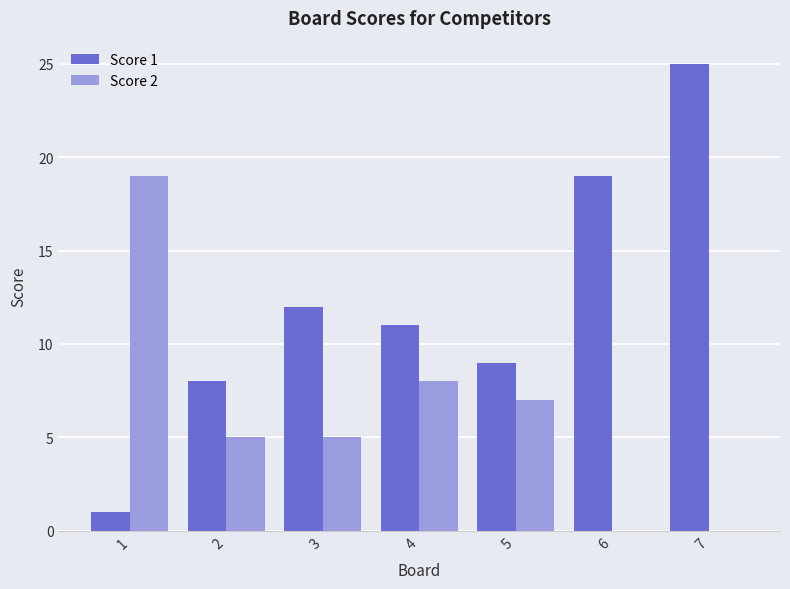

Is it true that Score 2 equals 13 at 6?

False